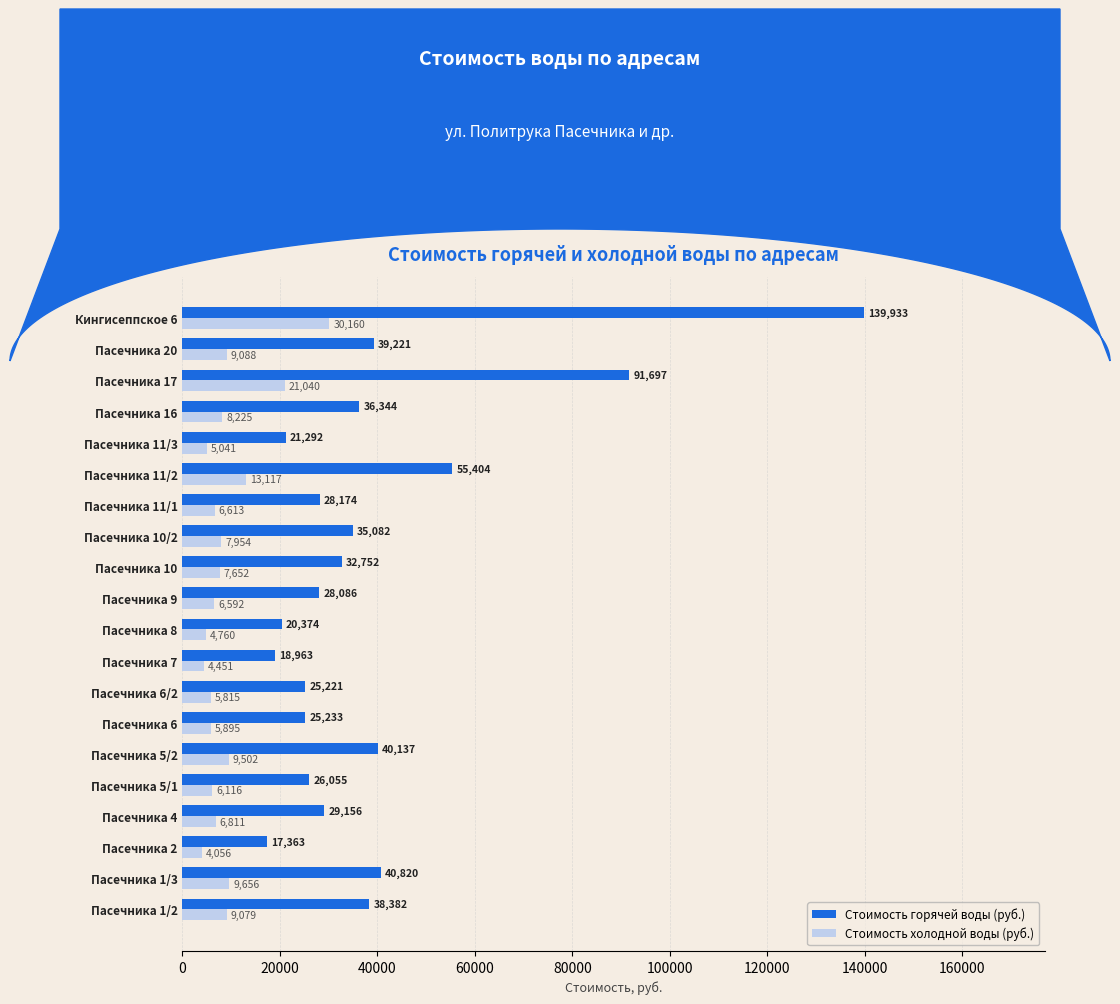

What are all the series names shown in the legend?

Стоимость горячей воды (руб.), Стоимость холодной воды (руб.)